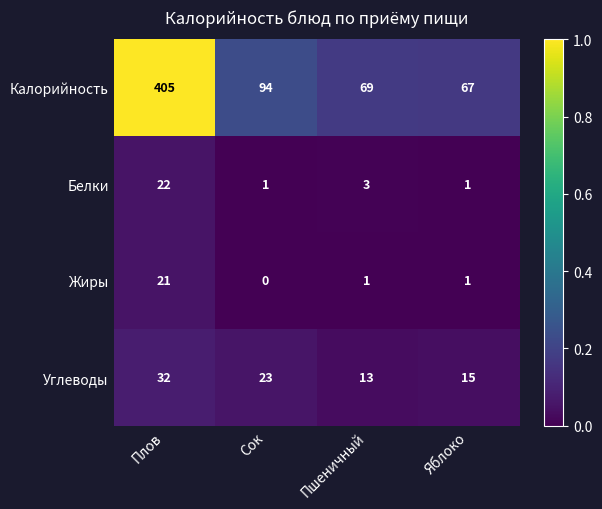

List the series in order of their peak value, highest first.

Калорийность, Углеводы, Белки, Жиры